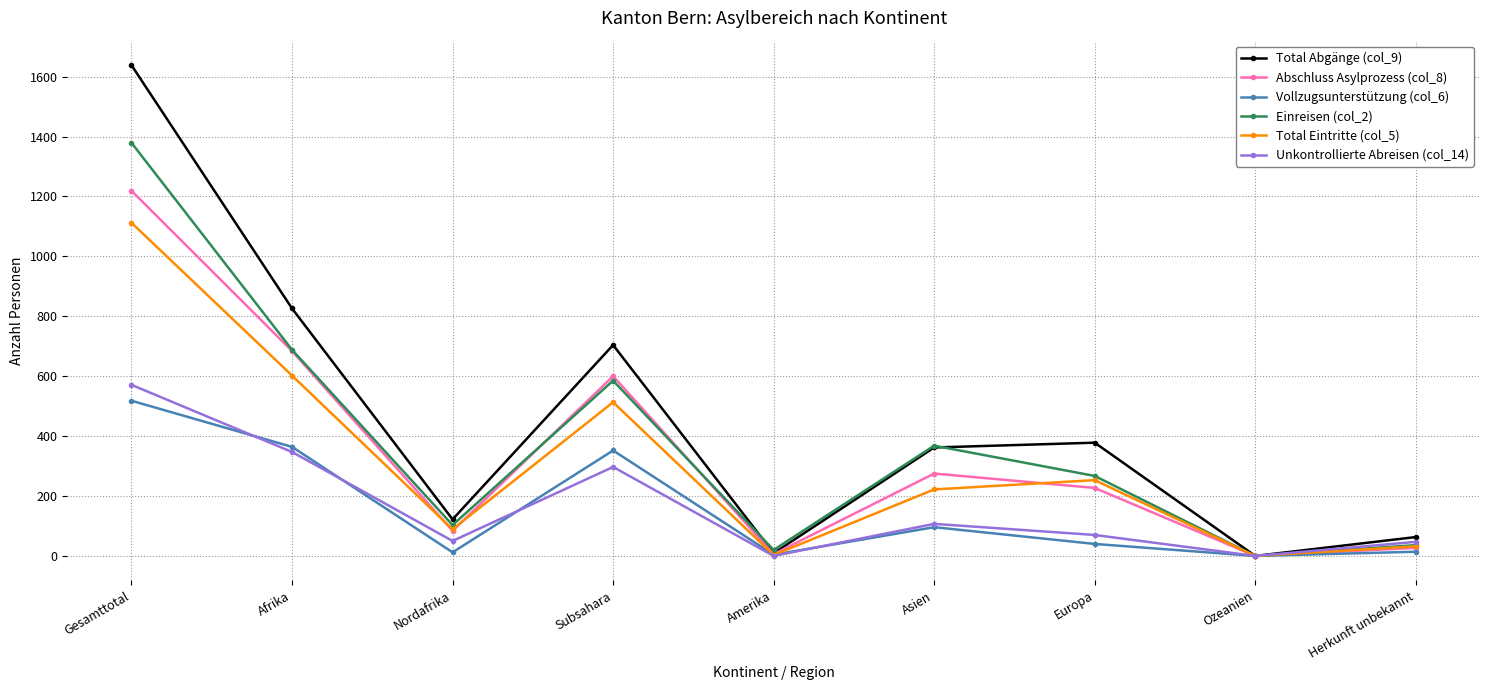

What is the maximum value shown in the chart?

1638